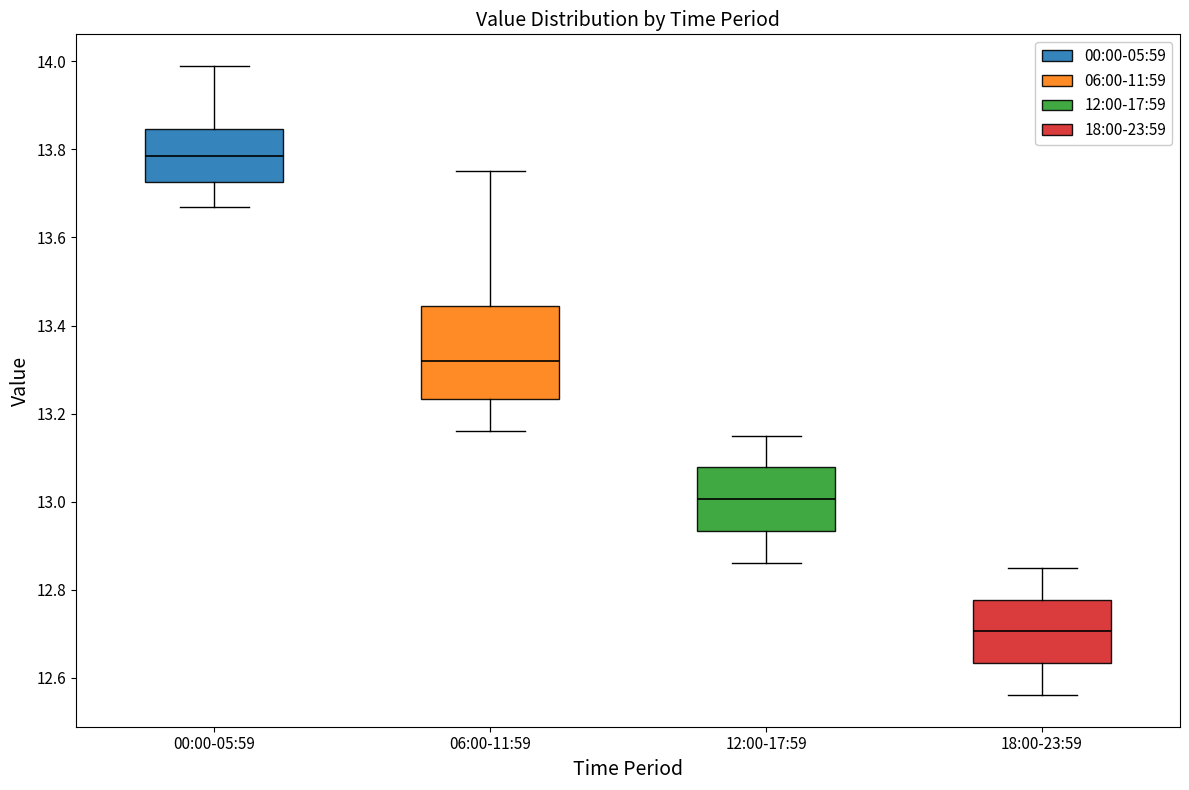

Comparing the boxes themselves (not the whiskers), which one is the tallest?

06:00-11:59